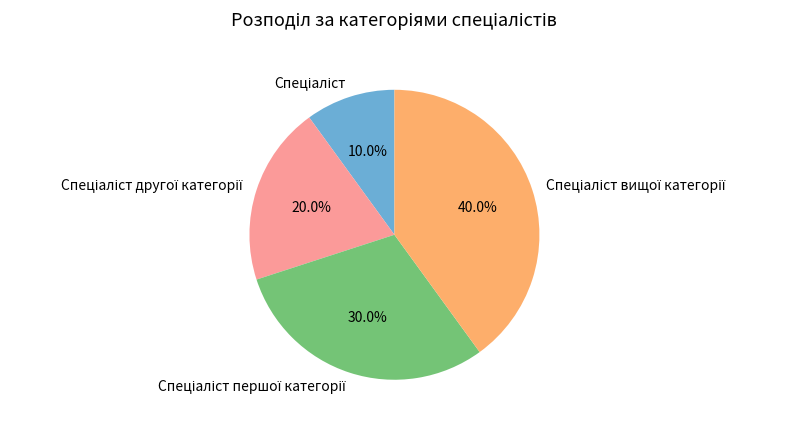

What is the largest slice in the pie chart?

Спеціаліст вищої категорії